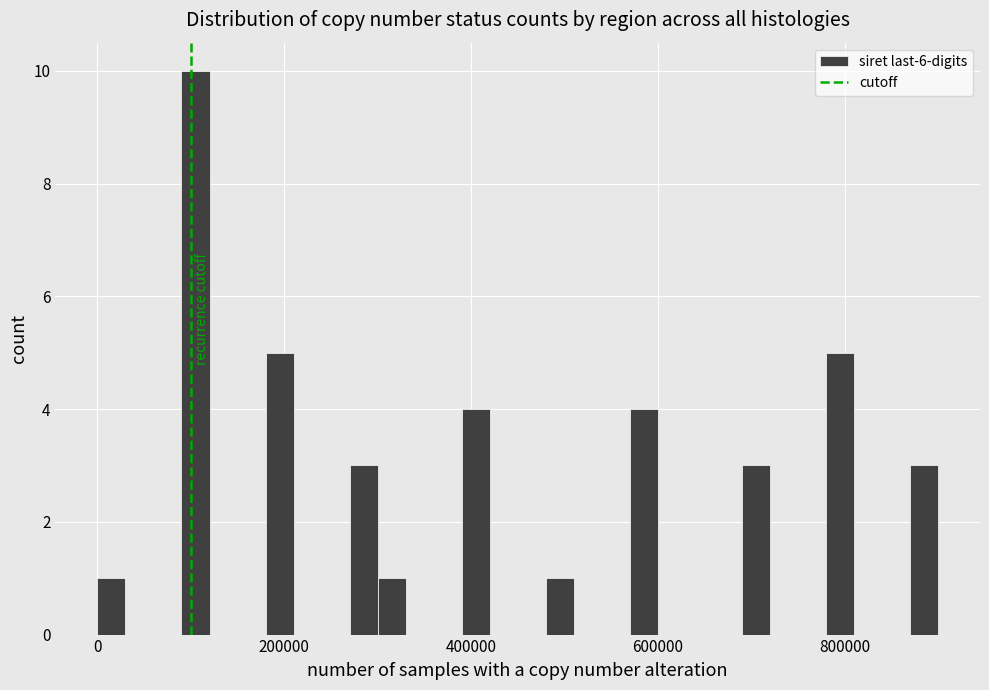

Around what value on the x-axis is the tallest bar? Give the approximate position of its centre, as read against the axis.

100000